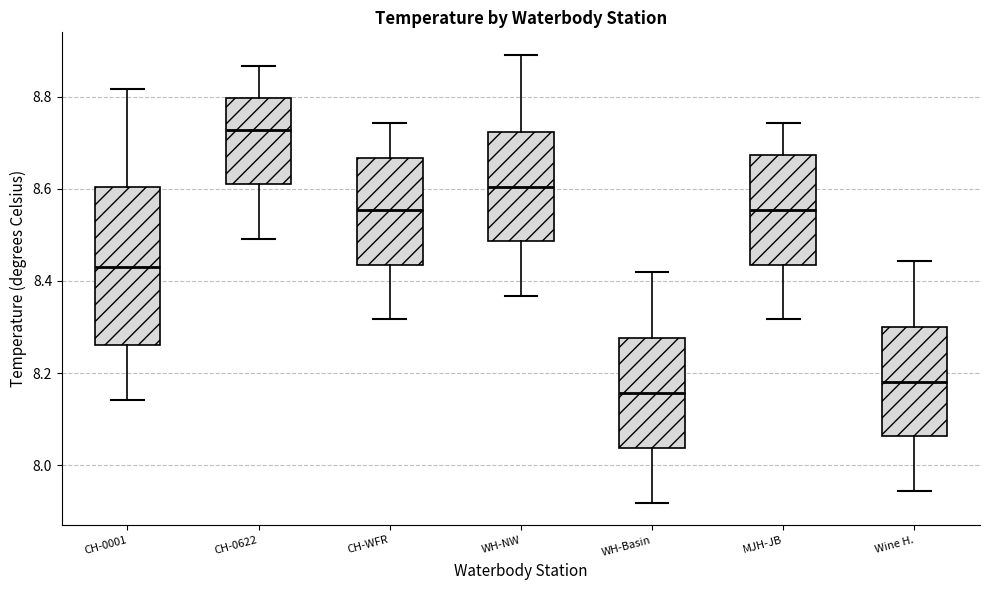

Reading left to right, read every box against the y-axis: the position of its median line, the range the box covers, and the ends of its whiskers. The values are not printed on the chart, so give them approximately, as read against the axis.

CH-0001: median 8.42, box 8.26 to 8.60, whiskers 8.14 to 8.82
CH-0622: median 8.72, box 8.60 to 8.80, whiskers 8.50 to 8.86
CH-WFR: median 8.56, box 8.44 to 8.66, whiskers 8.32 to 8.74
WH-NW: median 8.60, box 8.48 to 8.72, whiskers 8.36 to 8.90
WH-Basin: median 8.16, box 8.04 to 8.28, whiskers 7.92 to 8.42
MJH-JB: median 8.56, box 8.44 to 8.68, whiskers 8.32 to 8.74
Wine H.: median 8.18, box 8.06 to 8.30, whiskers 7.94 to 8.44